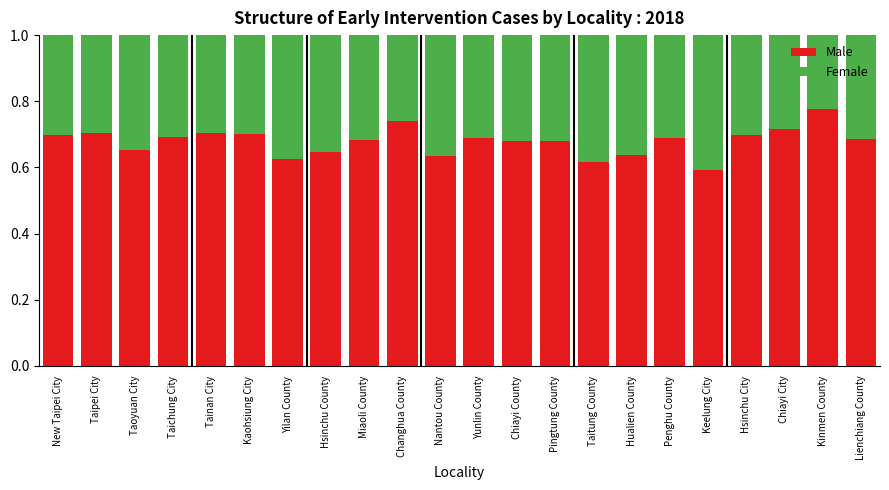

At which label does Male reach its minimum?

Keelung City